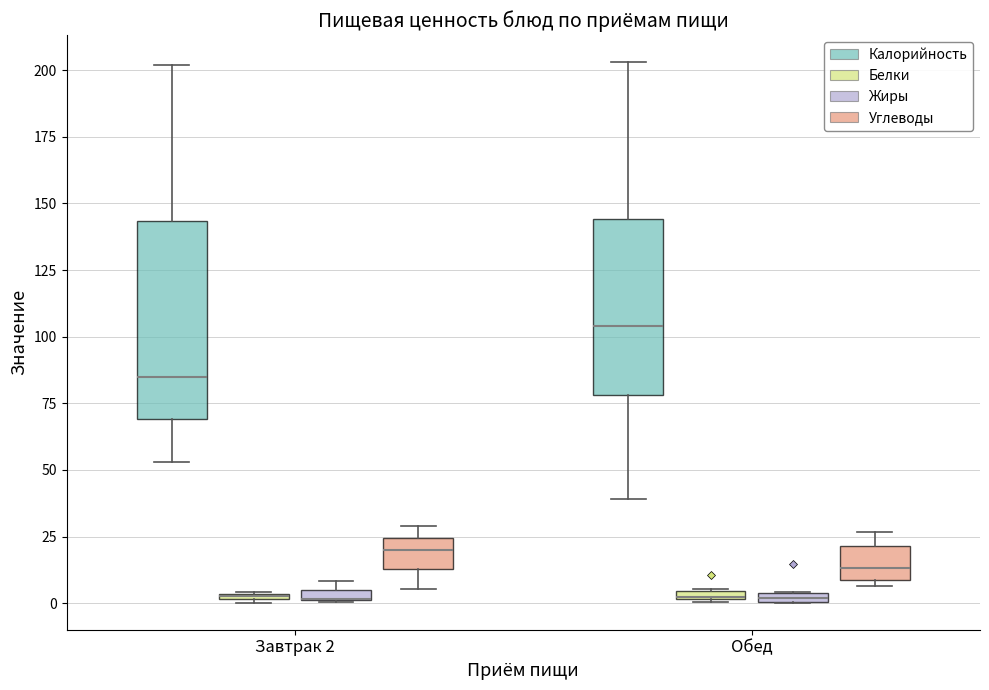

Where is the upper edge of the box for Завтрак 2 (Жиры) on the y-axis? The values are not printed on the chart, so give them approximately, as read against the axis.

5